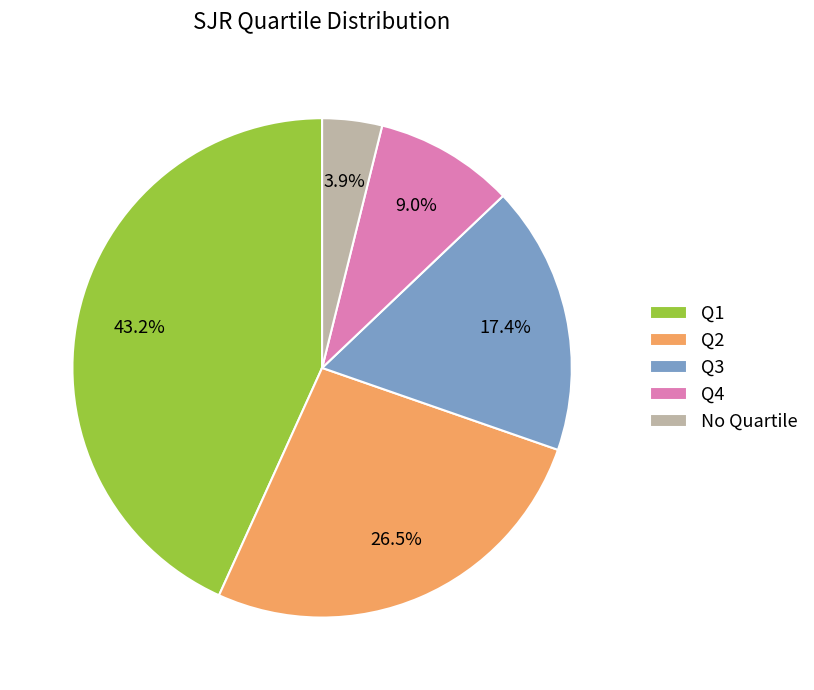

What is the total percentage of Q1 and Q3?

60.6%